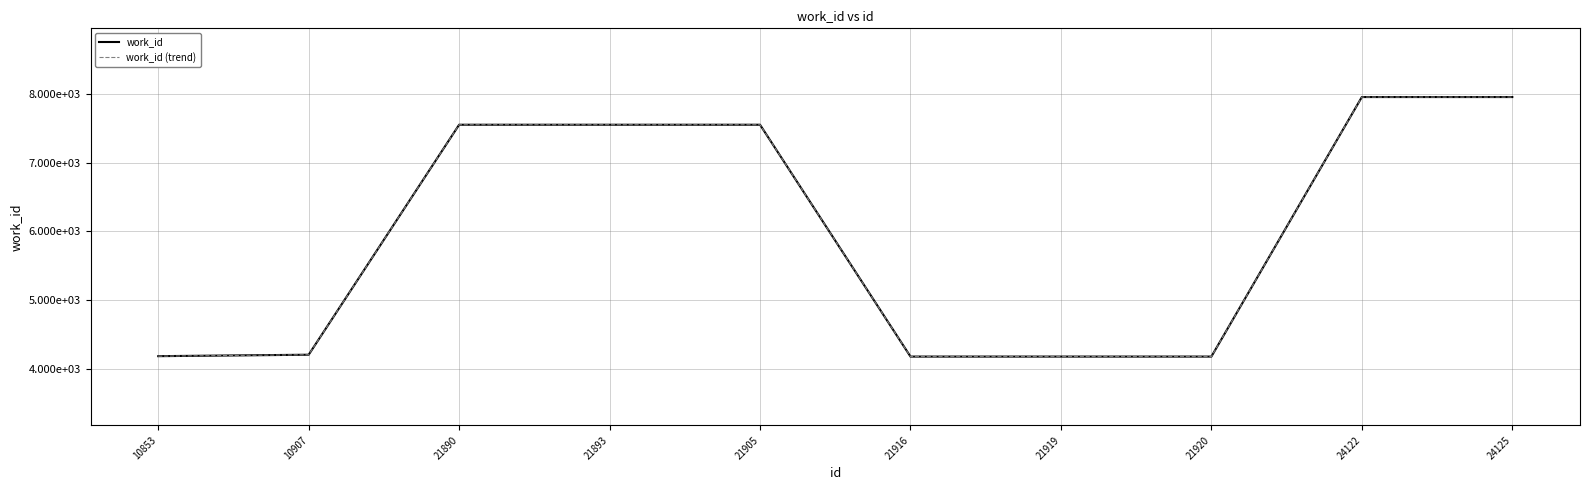

Does the chart have visible grid lines?

Yes